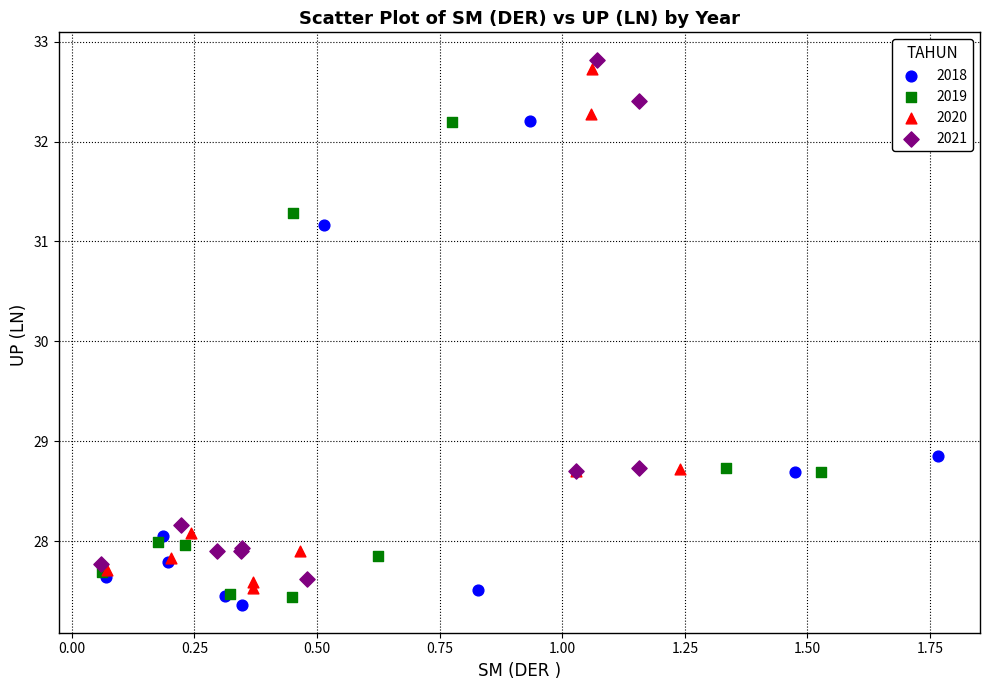

What are all the series names shown in the legend?

2018, 2019, 2020, 2021